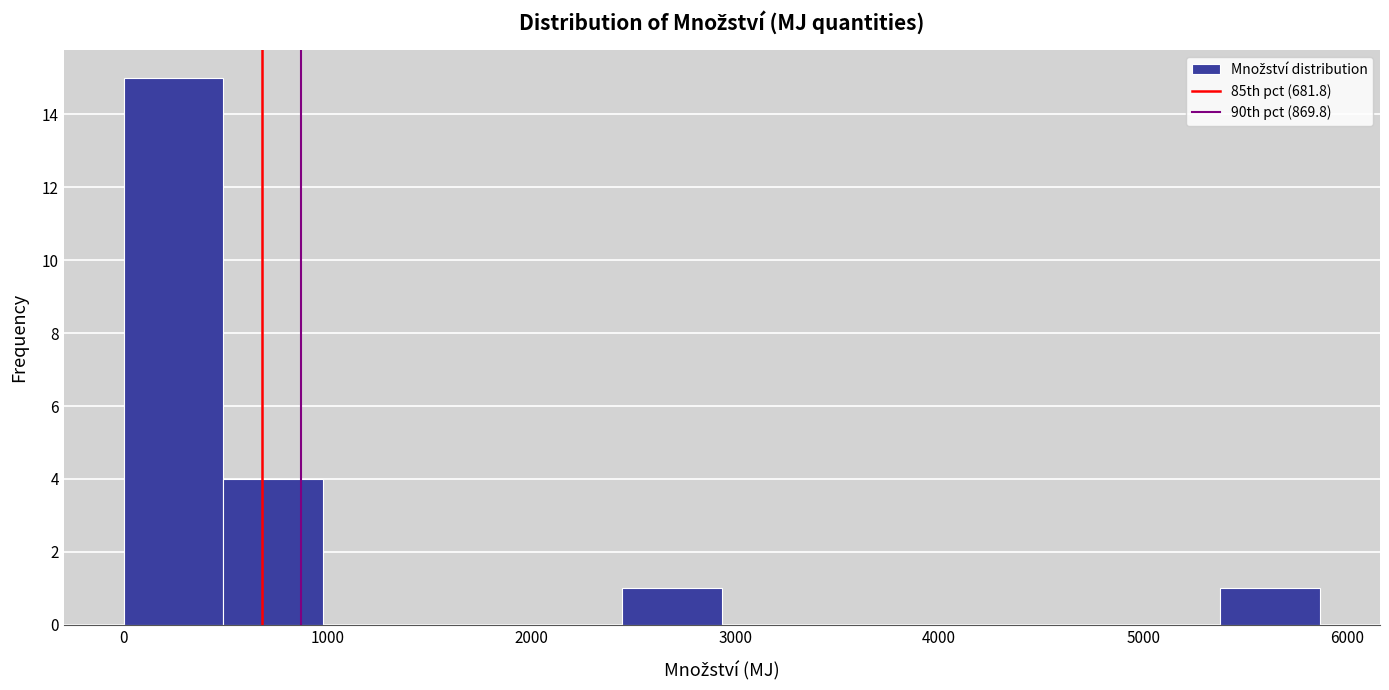

Reading left to right, transcribe this chart: for each bar, give the range it covers on the x-axis and its height. Neither the bar edges nor the heights are printed on the chart, so give them approximately, as read against the axes.

0 to 500: 15
500 to 1000: 4
1000 to 1500: 0
1500 to 2000: 0
2000 to 2400: 0
2400 to 2900: 1
2900 to 3400: 0
3400 to 3900: 0
3900 to 4400: 0
4400 to 4900: 0
4900 to 5400: 0
5400 to 5900: 1